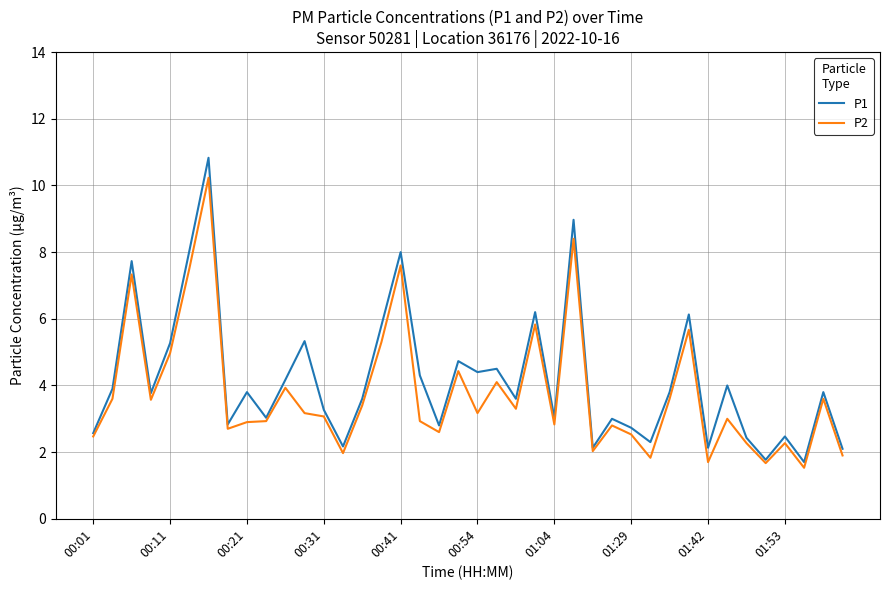

How many distinct data groups are displayed?

2